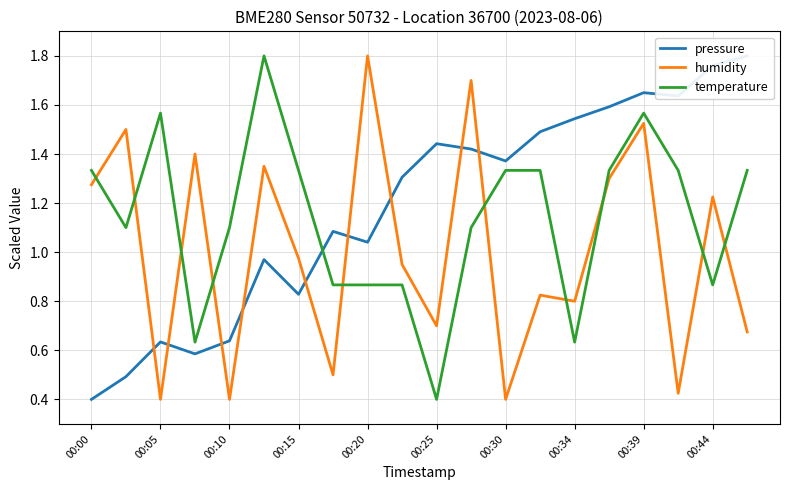

Which series has the widest spread of values?

pressure